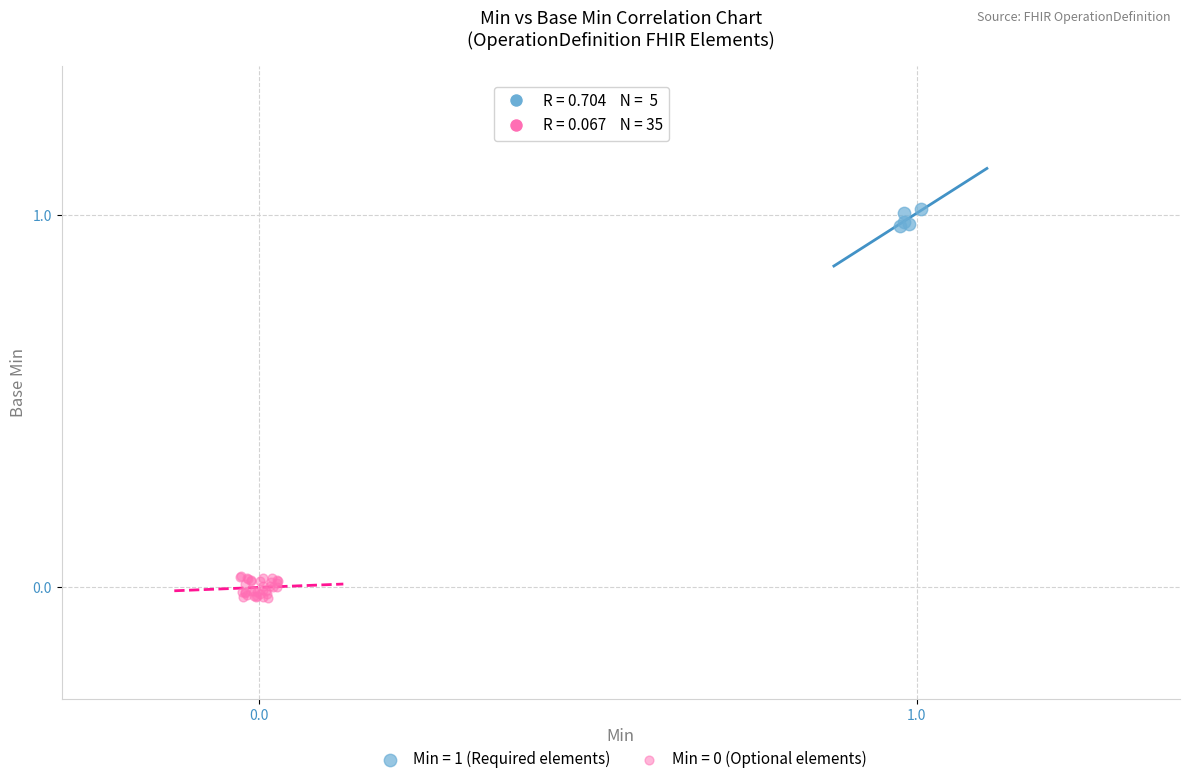

Which series contains the highest Y value?

Min = 1 (Required elements)